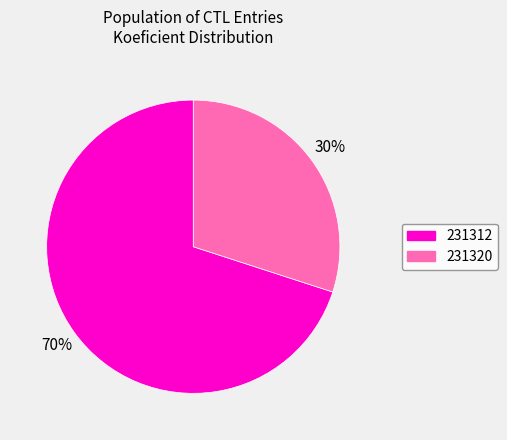

True or false: 231320 accounts for 36% of the total.

False